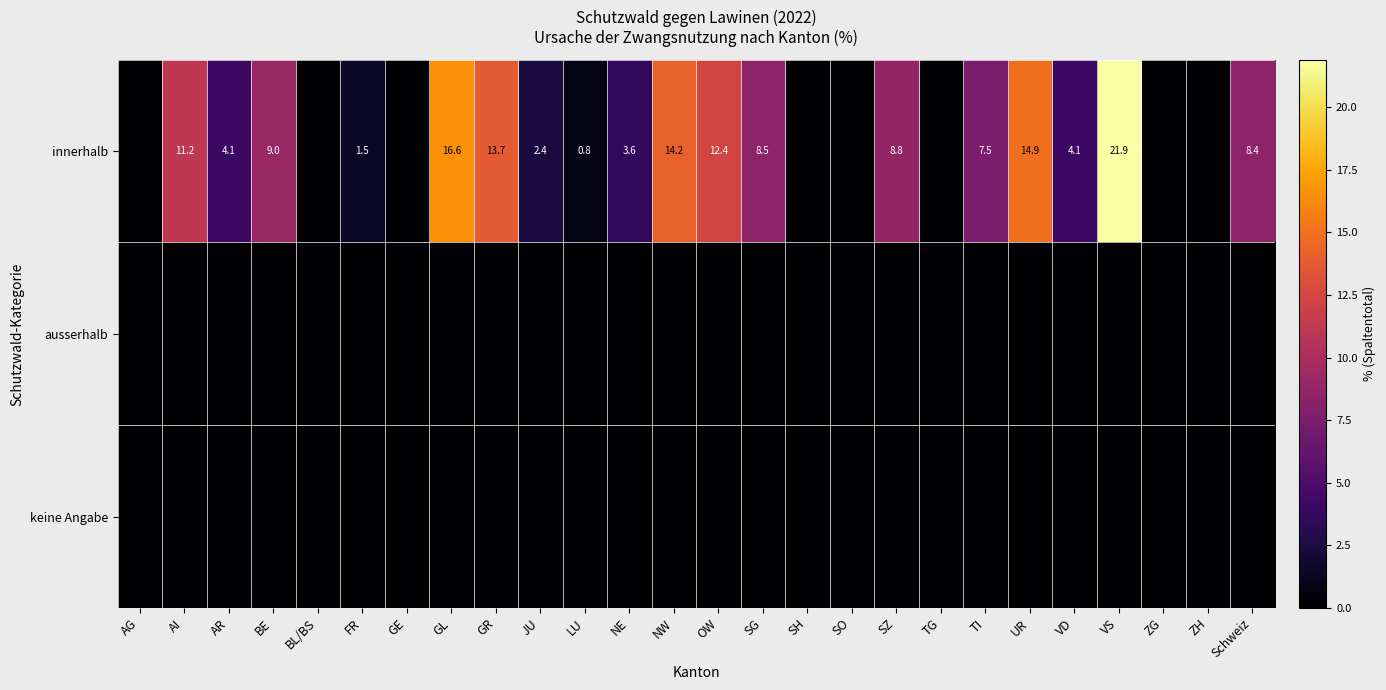

The innerhalb series shows 21.9 at VS. True or false?

True